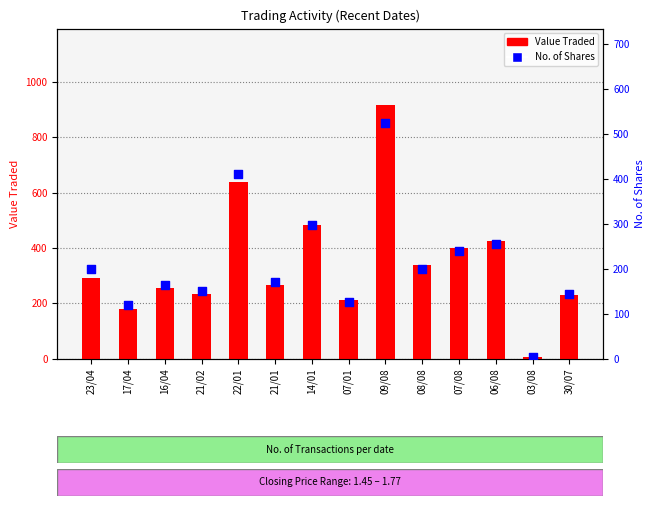

At which category is the sum across all series the highest?

09/08